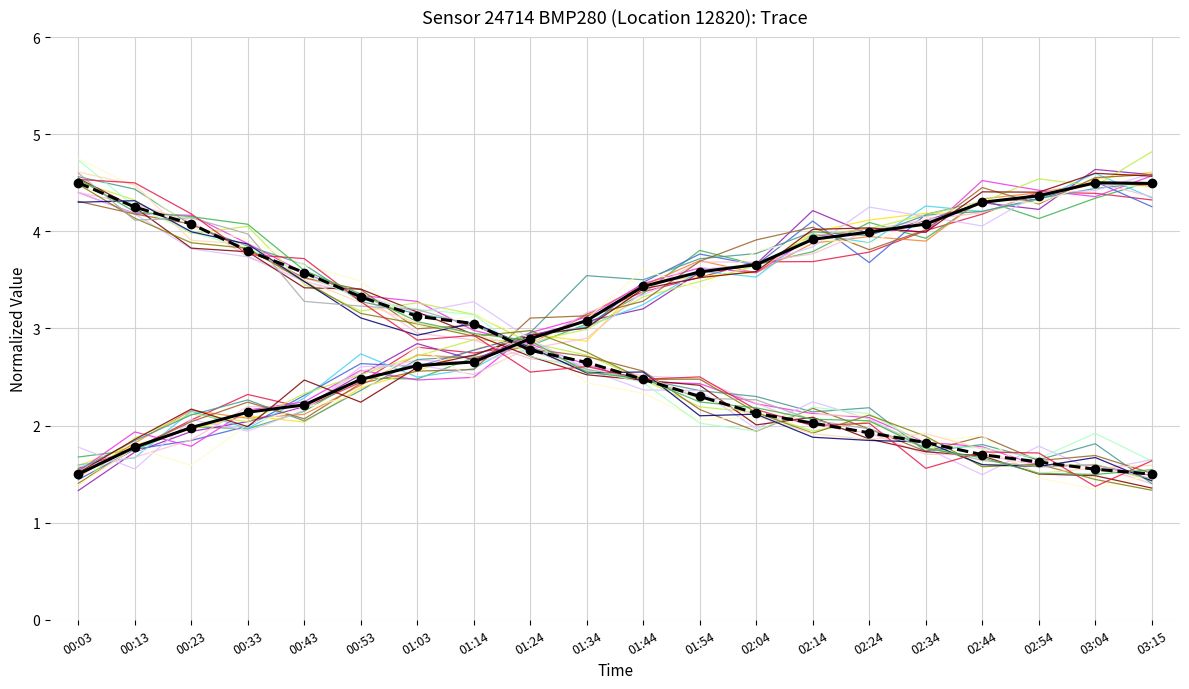

Between 00:43 and 03:15, which is larger?

03:15